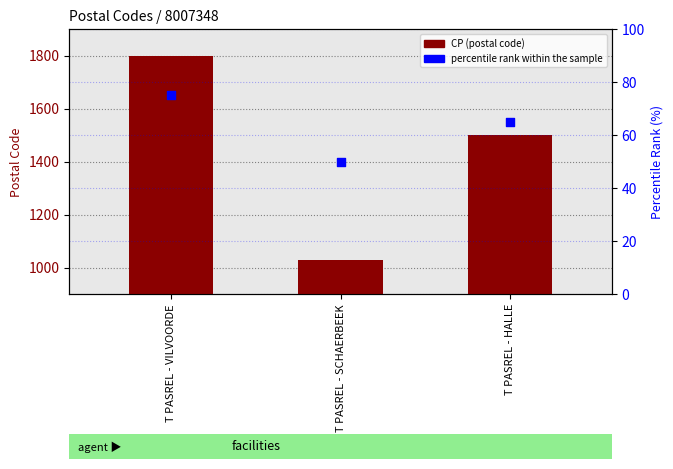

Is the value of CP (postal code) at T PASREL - HALLE greater than the value of percentile rank within the sample at T PASREL - HALLE?

Yes